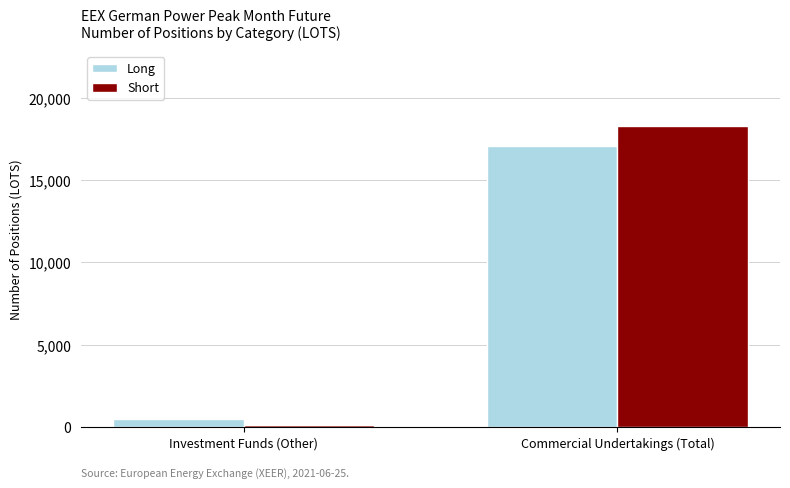

What are all the series names shown in the legend?

Long, Short